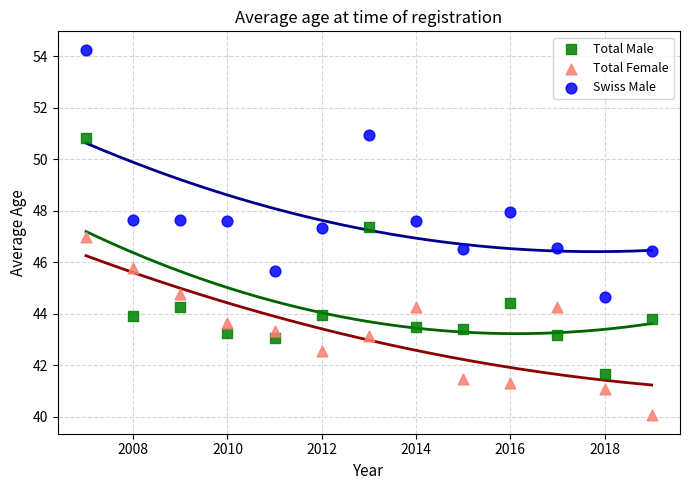

What is the X range (max minus min) for the scatter plot?

12.0